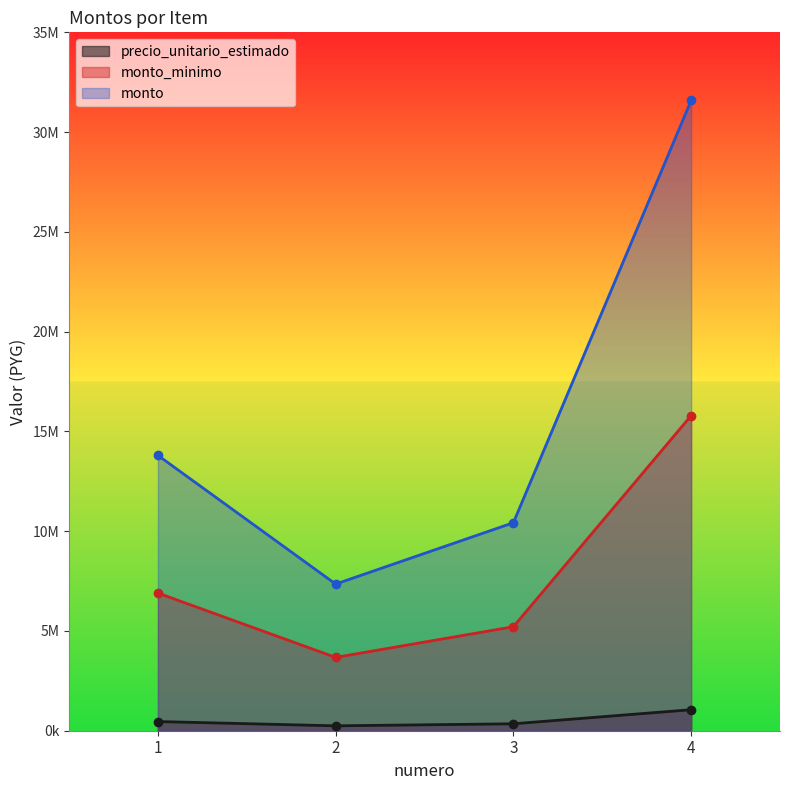

Count the monto_minimo values in the range 5212500 to 15792045.

3